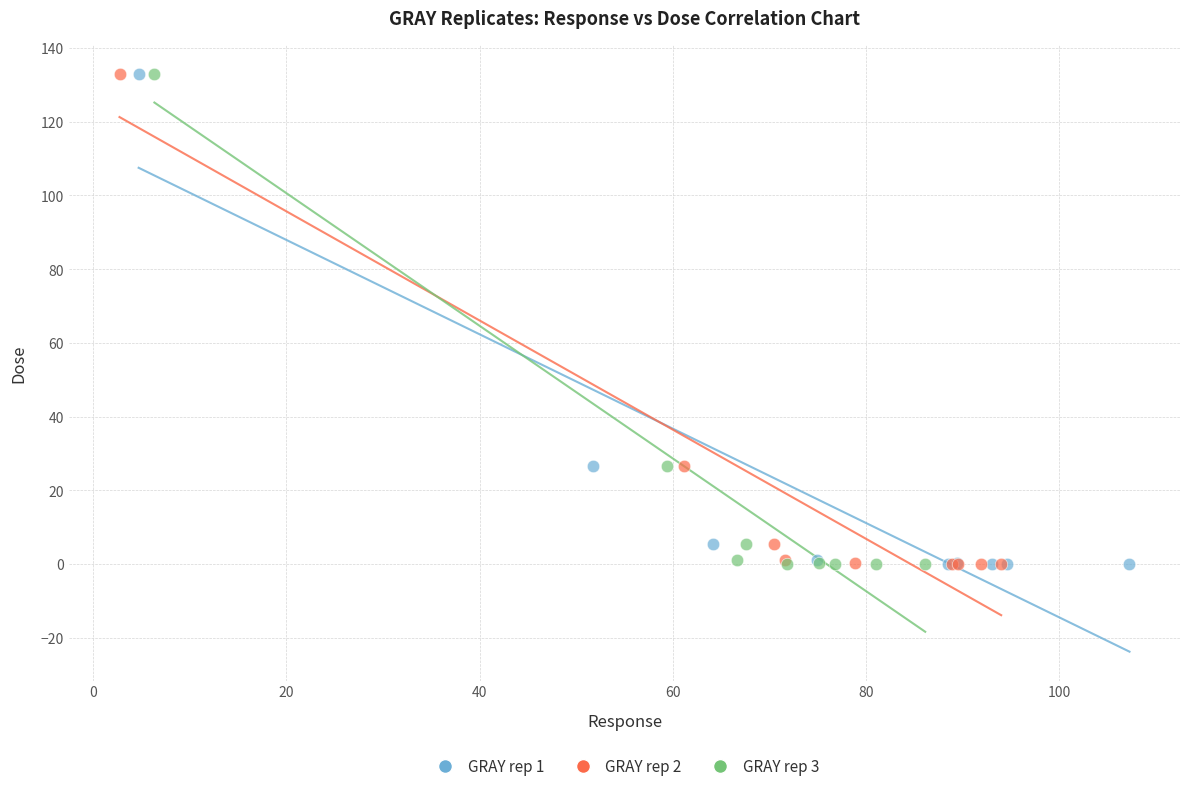

What are all the series names shown in the legend?

GRAY rep 1, GRAY rep 2, GRAY rep 3